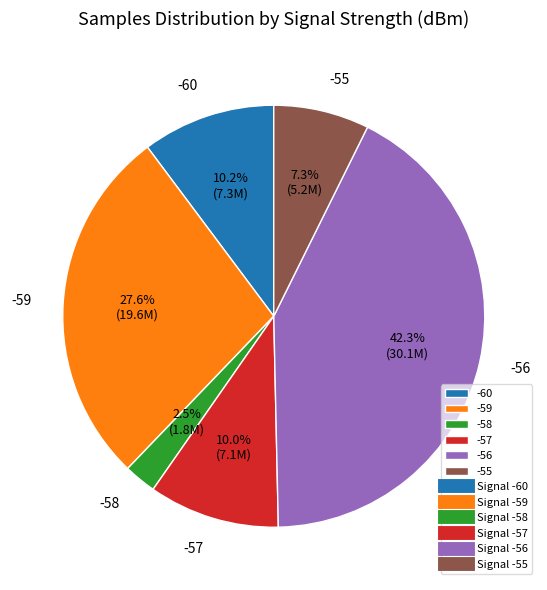

How many segments does this pie chart have?

6